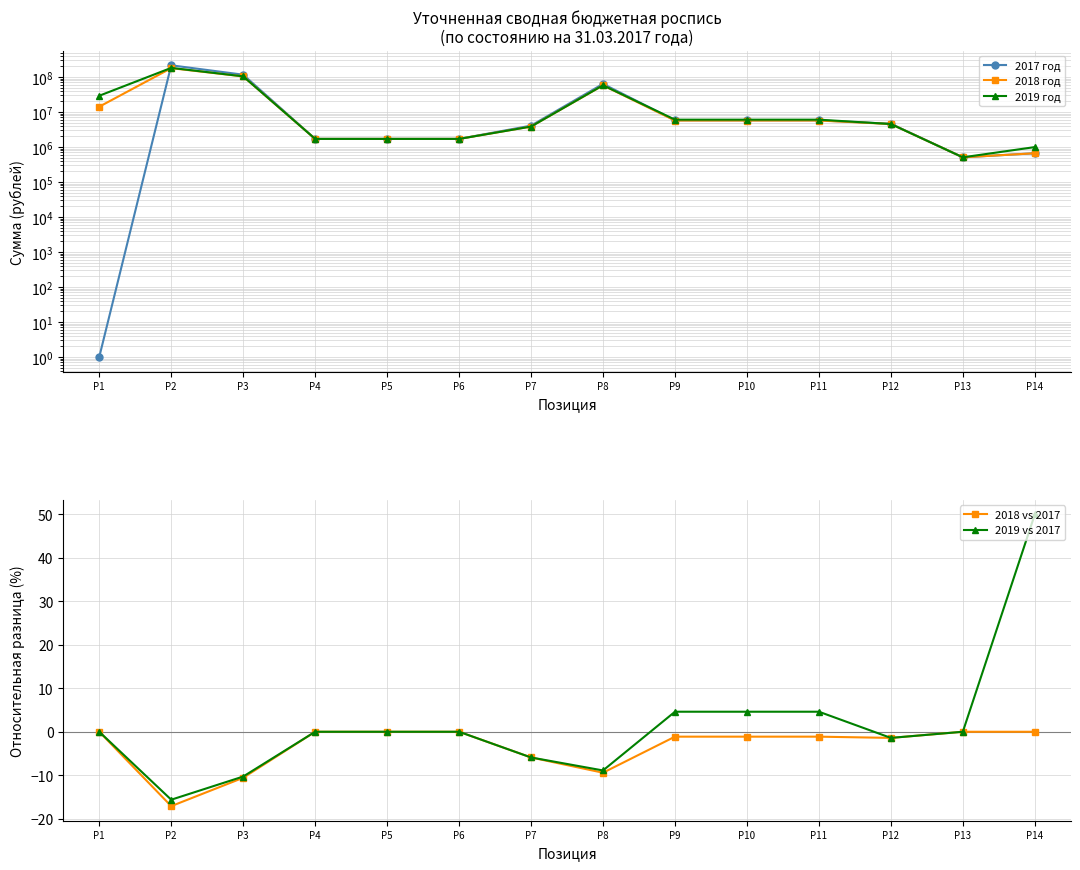

What are all the series names shown in the legend?

2017 год, 2018 год, 2019 год, 2018 vs 2017, 2019 vs 2017